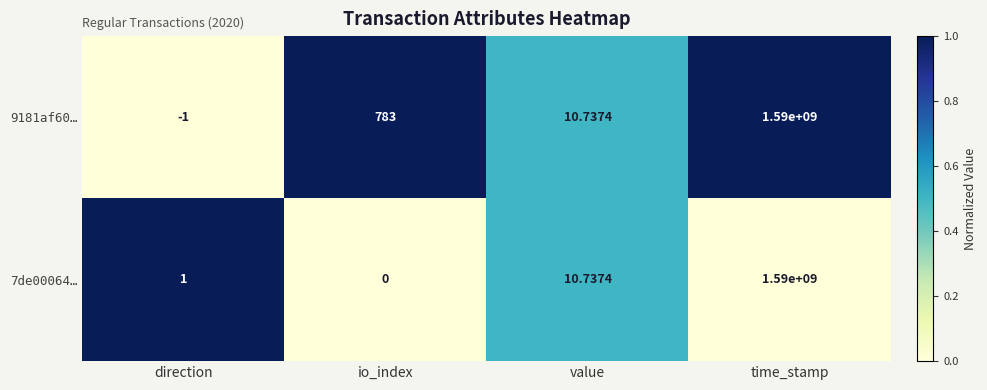

What is the spread (max minus min) of values at time_stamp?

0.0